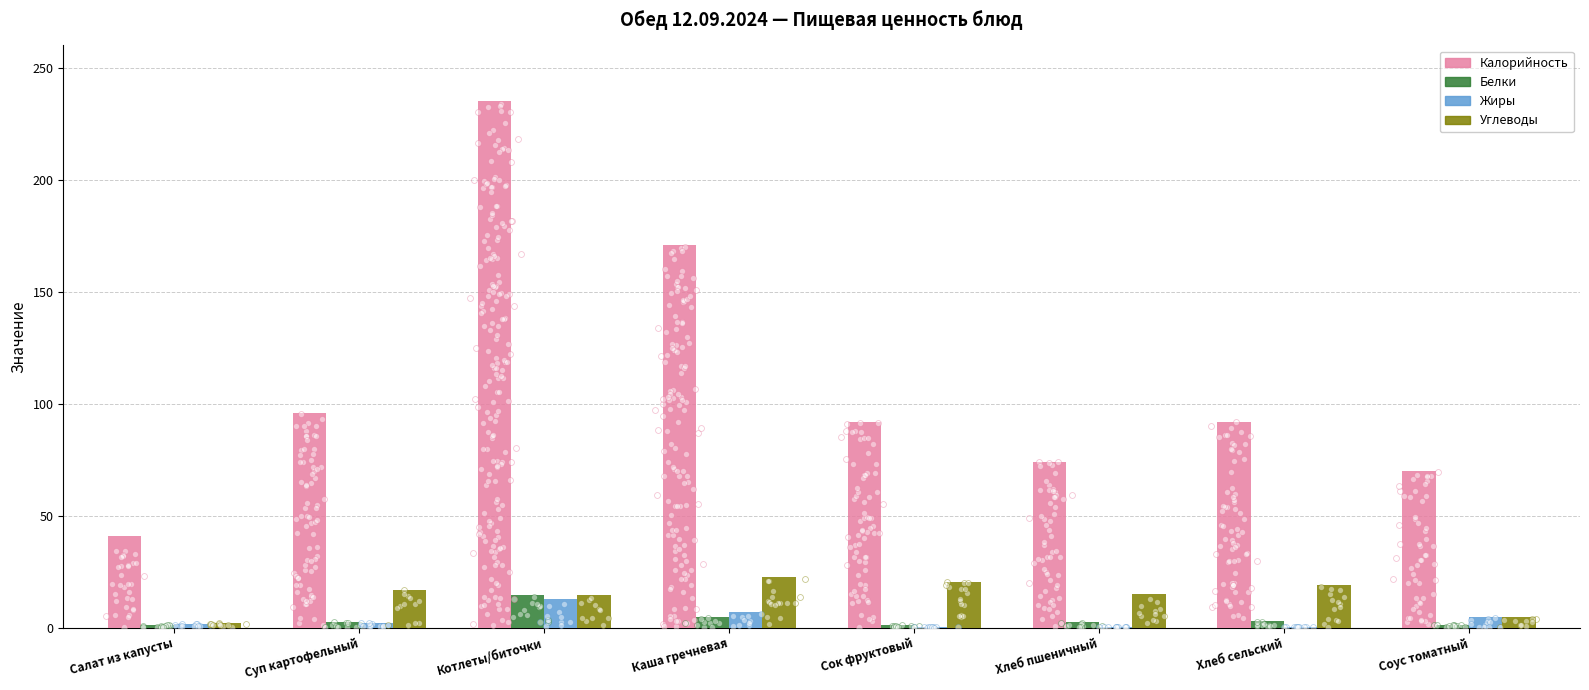

At how many categories does at least one series exceed 103?

2